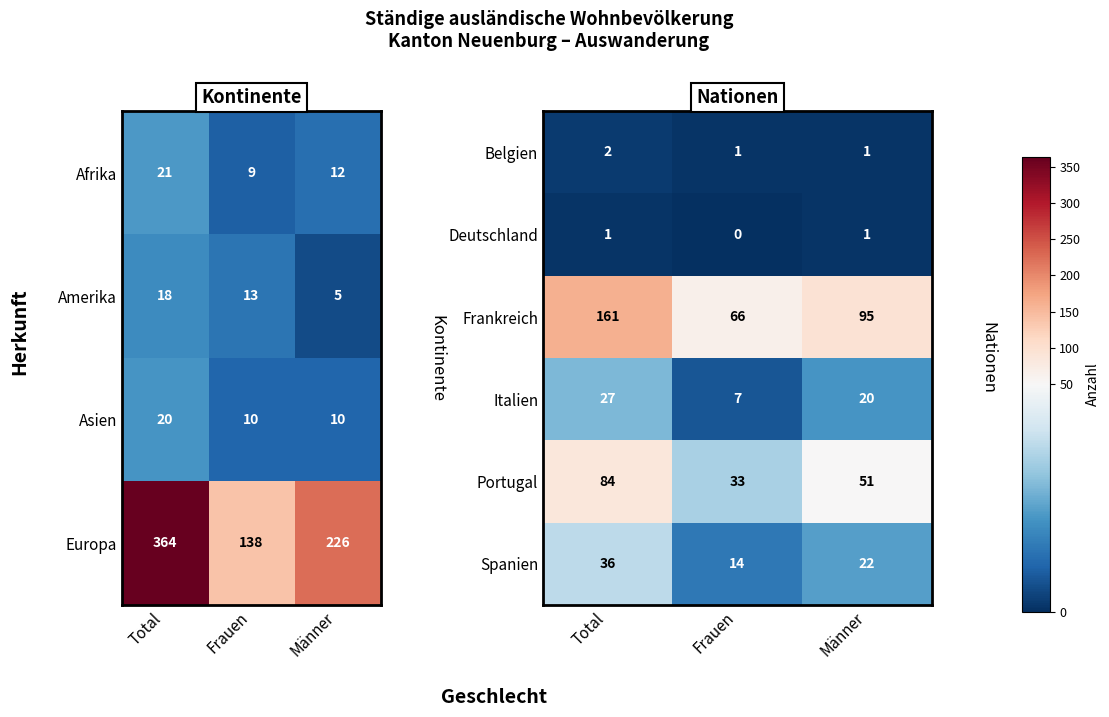

List the labels in order of Frankreich value, smallest first.

Frauen, Männer, Total